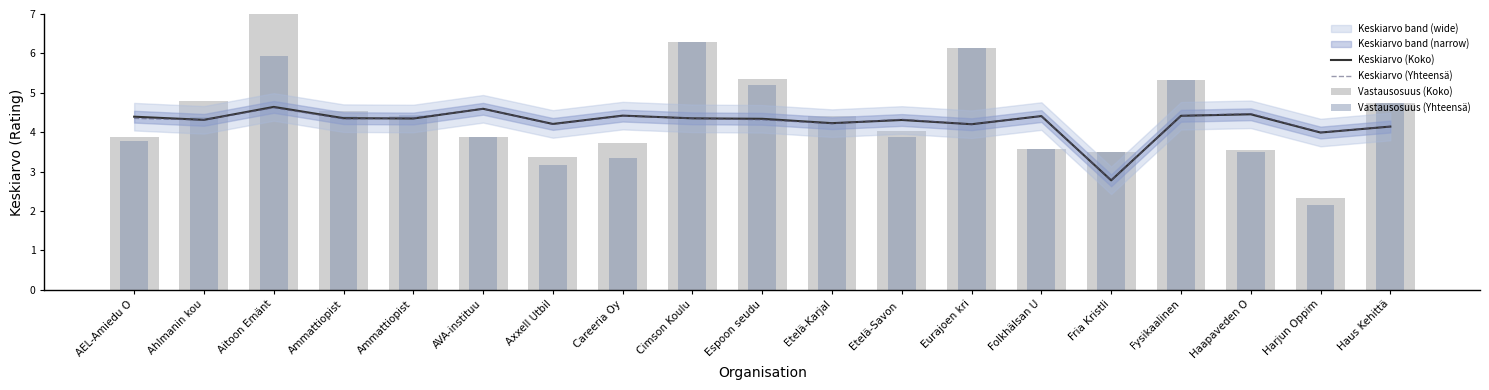

What is the total value across all series at Espoon seudu?

19.2